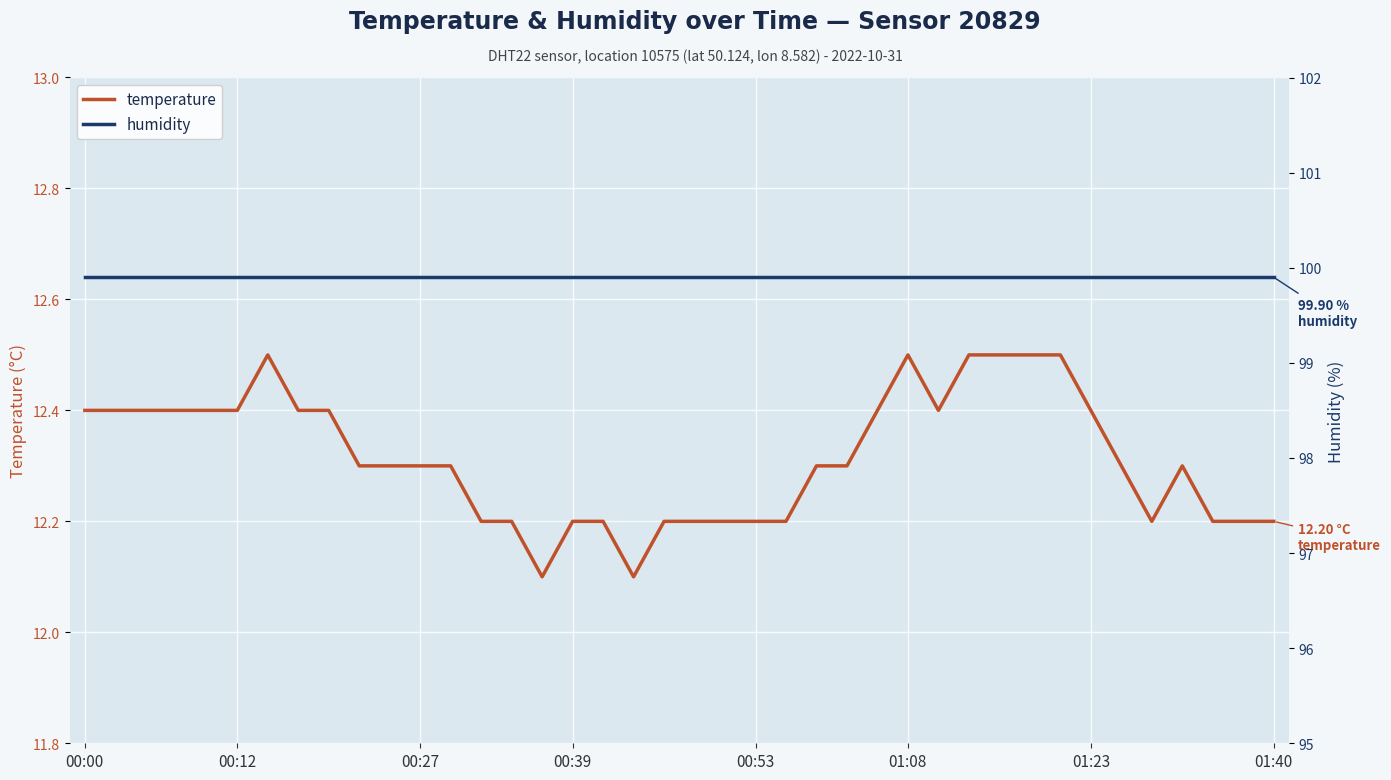

The temperature series shows 12.4 at 8. True or false?

True